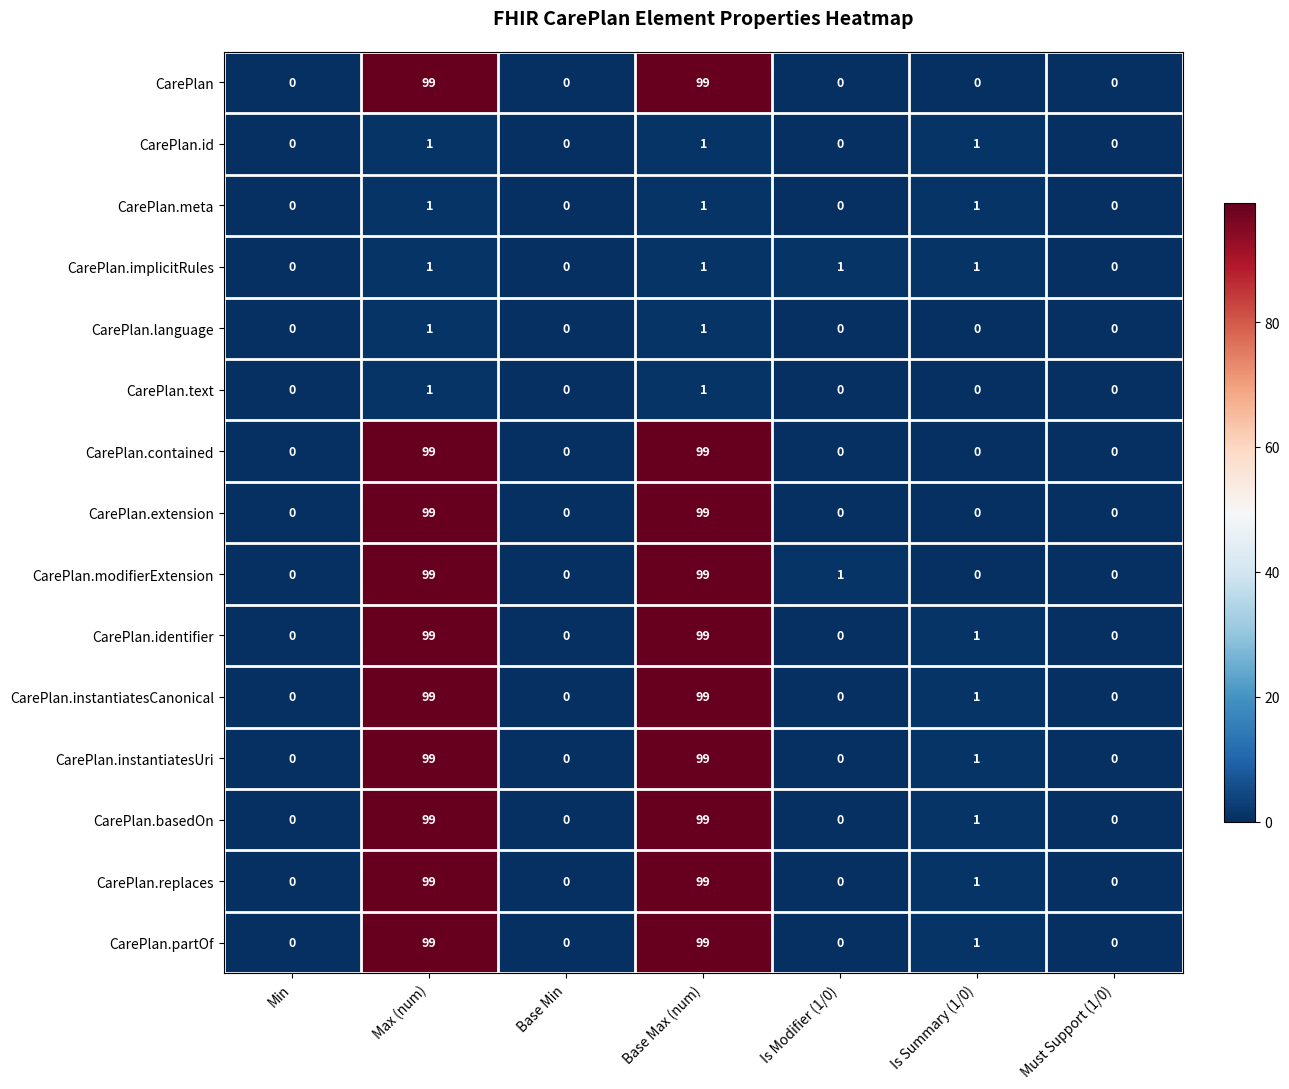

At which label is CarePlan.basedOn closest to 49?

Is Summary (1/0)